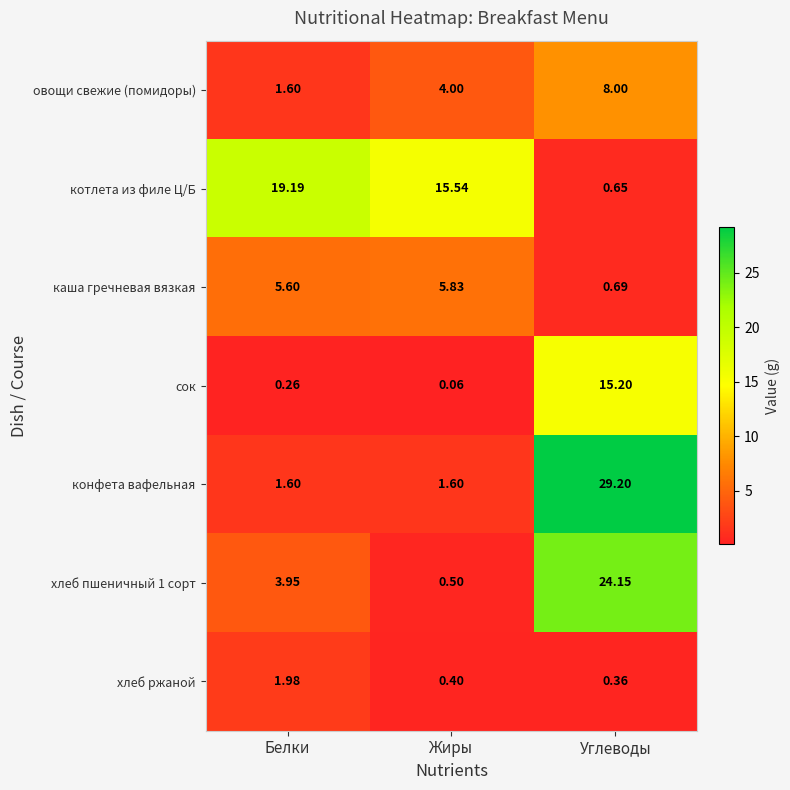

At which label is каша гречневая вязкая closest to 3?

Углеводы